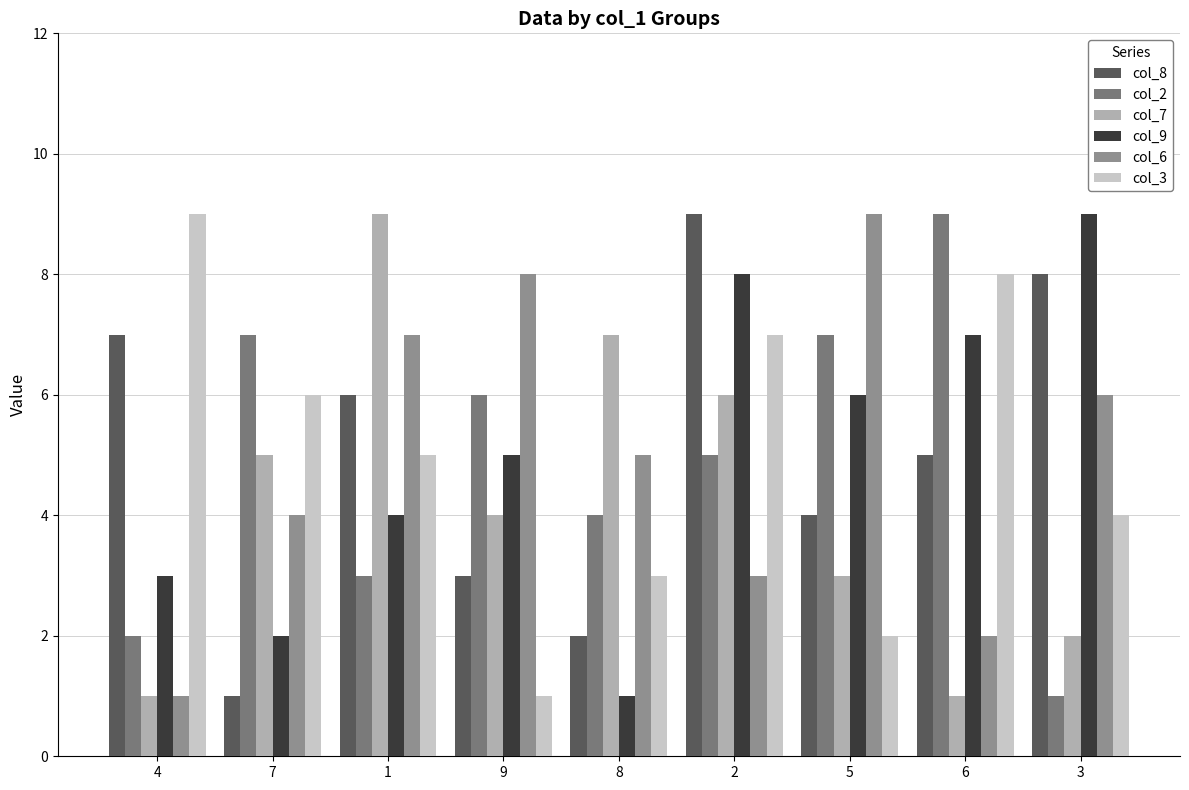

What is the total value across all series at 9?

27